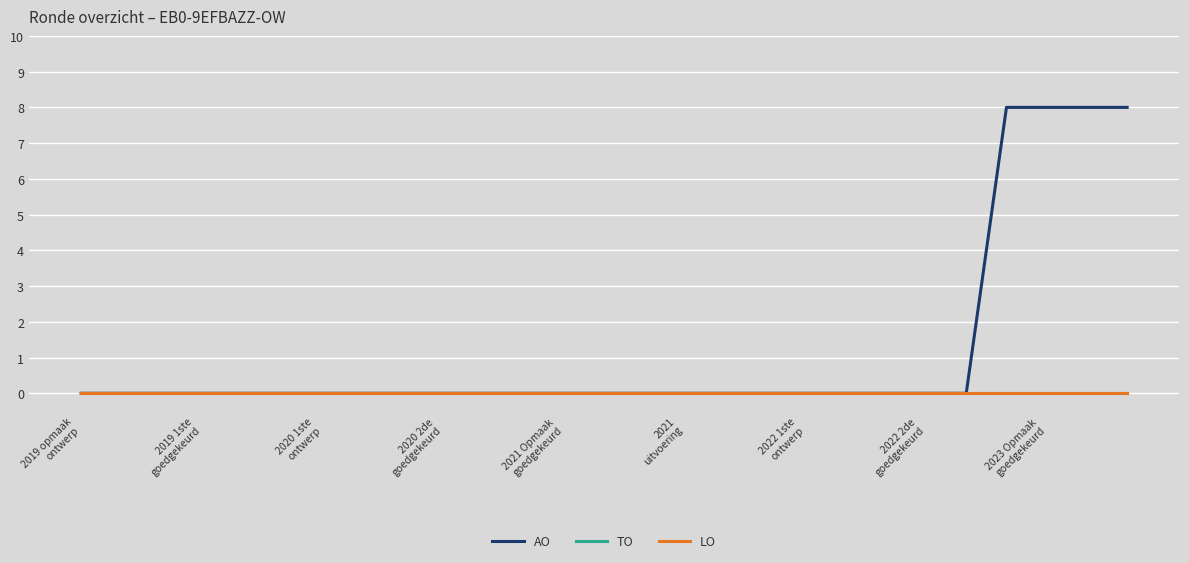

Is this an area chart (filled region under the line)?

No